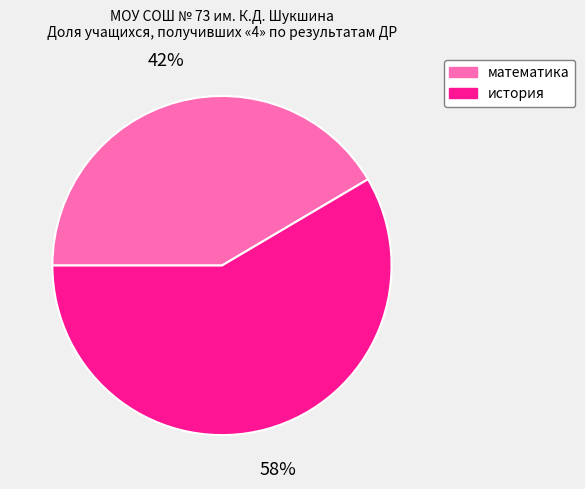

To the nearest percent, what is the combined percentage of история and математика?

100%